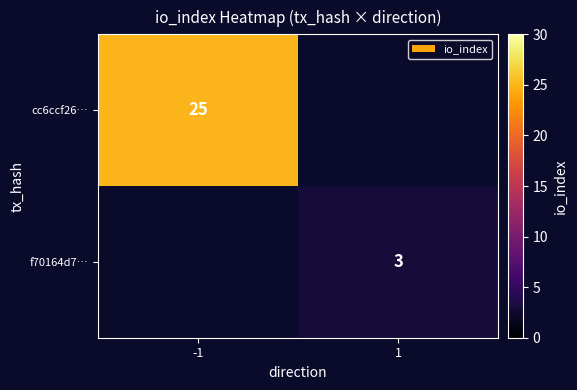

Is the value of f70164d7… at 1 greater than the value of cc6ccf26… at -1?

No